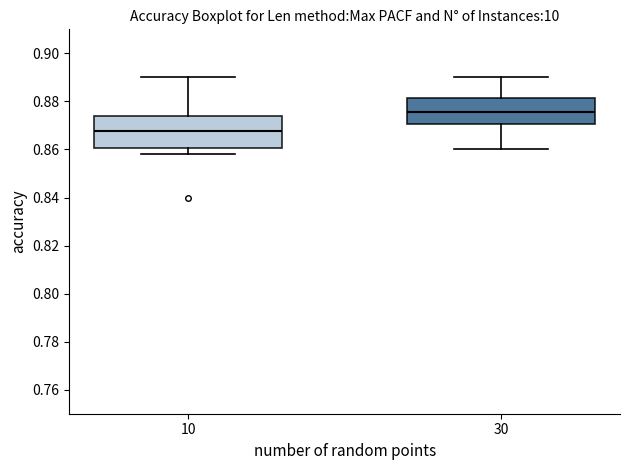

Reading left to right, transcribe this box plot: for each box, give where its median line is, the range the box spans, and where its two whiskers end, as read against the y-axis. The values are not printed on the chart, so give them approximately, as read against the axis.

10: median 0.868, box 0.860 to 0.874, whiskers 0.858 to 0.890
30: median 0.876, box 0.870 to 0.882, whiskers 0.860 to 0.890